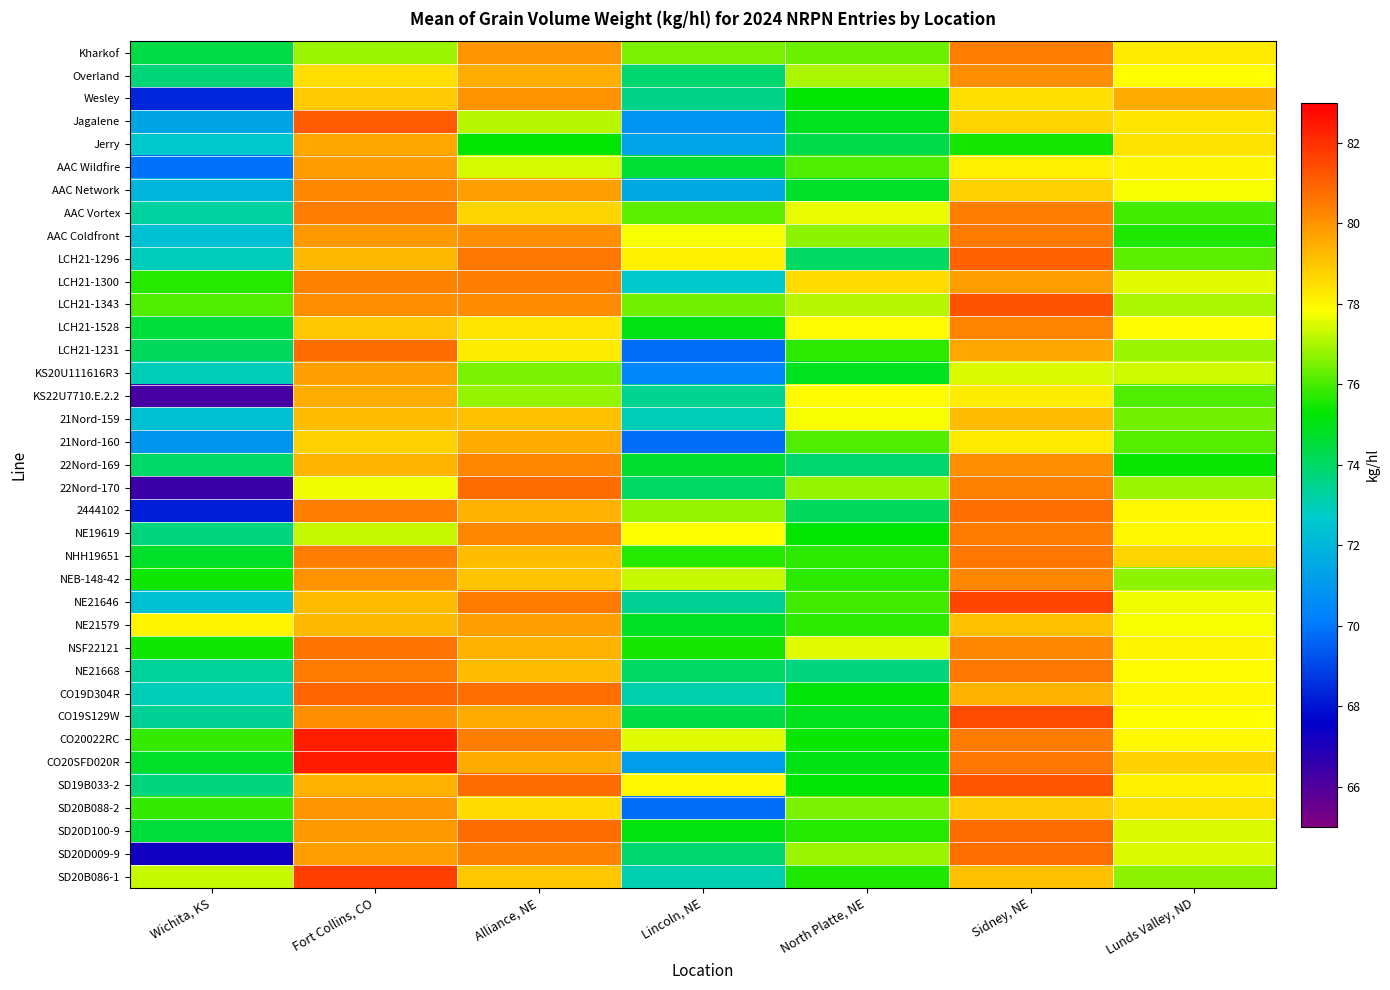

What is the difference between the highest and lowest values at Sidney, NE?

6.0